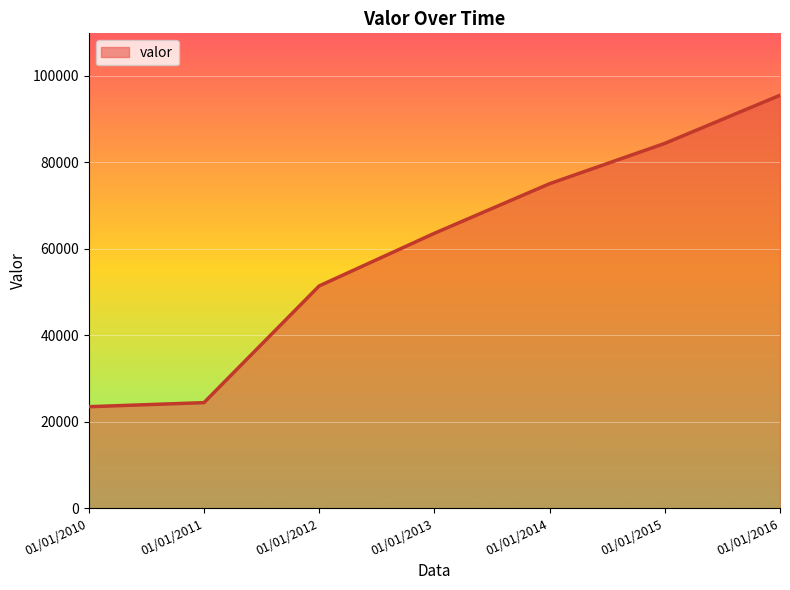

Does the chart display data point markers on the line(s)?

No